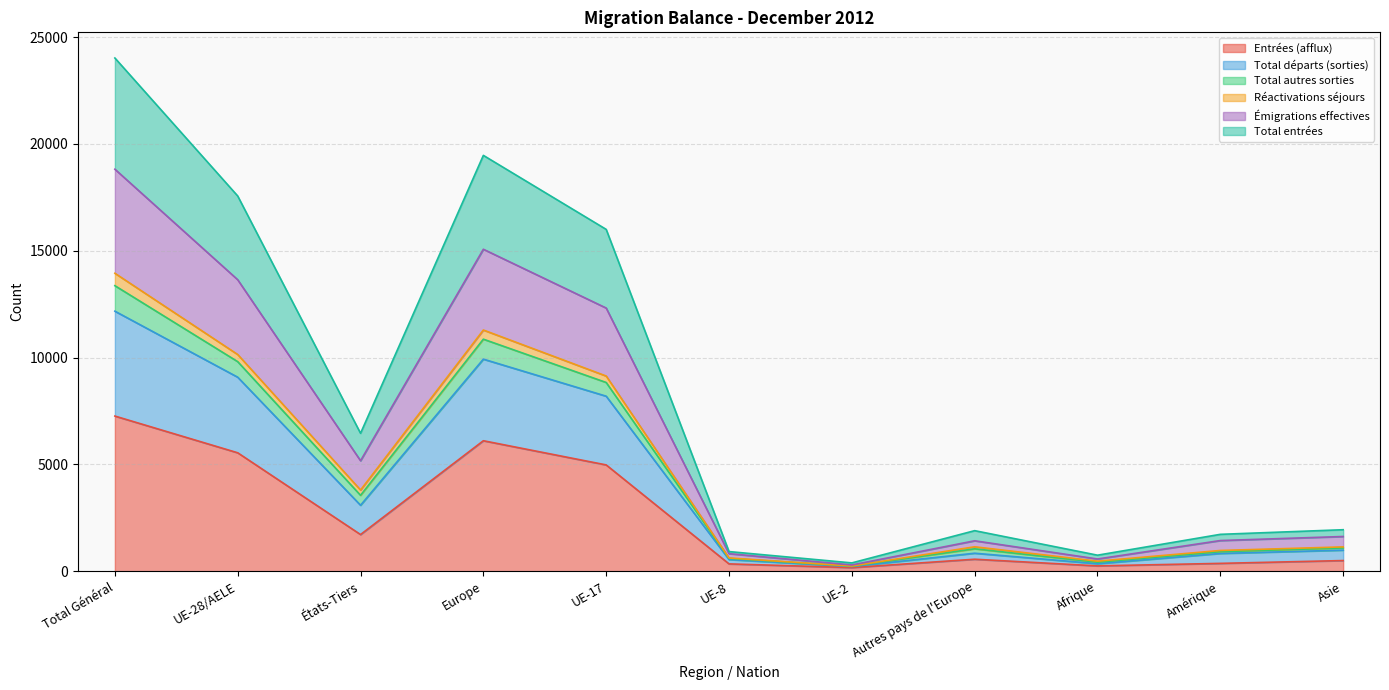

True or false: Émigrations effectives has more than 0 interior local peaks.

True